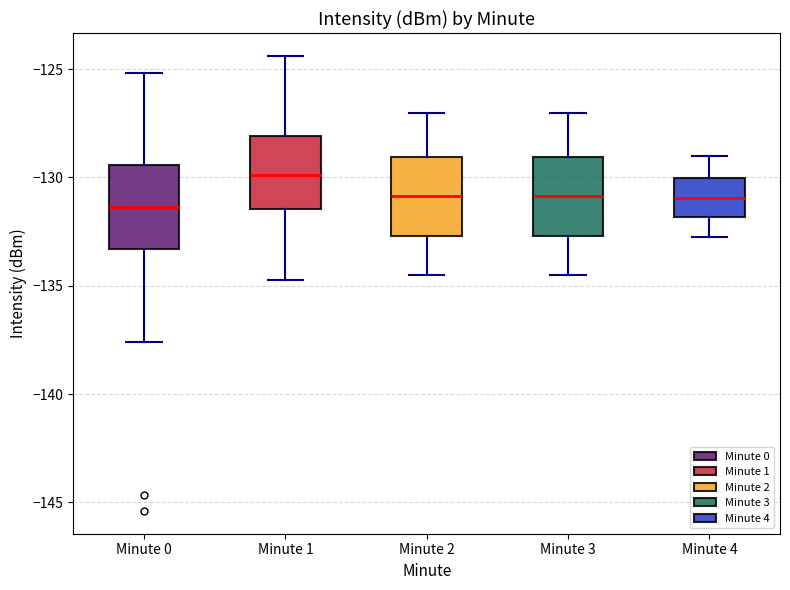

Reading left to right, transcribe this box plot: for each box, give where its median line is, the range the box spans, and where its two whiskers end, as read against the y-axis. The values are not printed on the chart, so give them approximately, as read against the axis.

Minute 0: median -131.5, box -133.5 to -129.5, whiskers -137.5 to -125.0
Minute 1: median -130.0, box -131.5 to -128.0, whiskers -134.5 to -124.5
Minute 2: median -131.0, box -132.5 to -129.0, whiskers -134.5 to -127.0
Minute 3: median -131.0, box -132.5 to -129.0, whiskers -134.5 to -127.0
Minute 4: median -131.0, box -132.0 to -130.0, whiskers -132.5 to -129.0